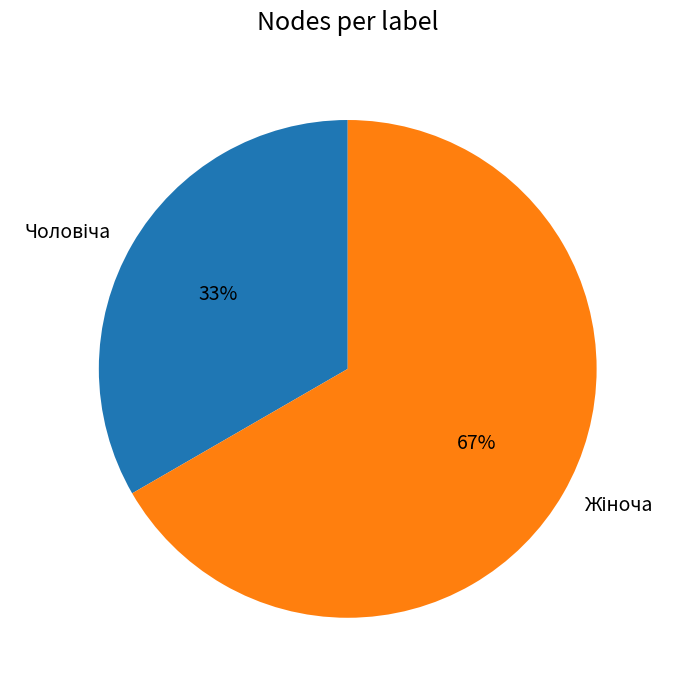

How many segments does this pie chart have?

2